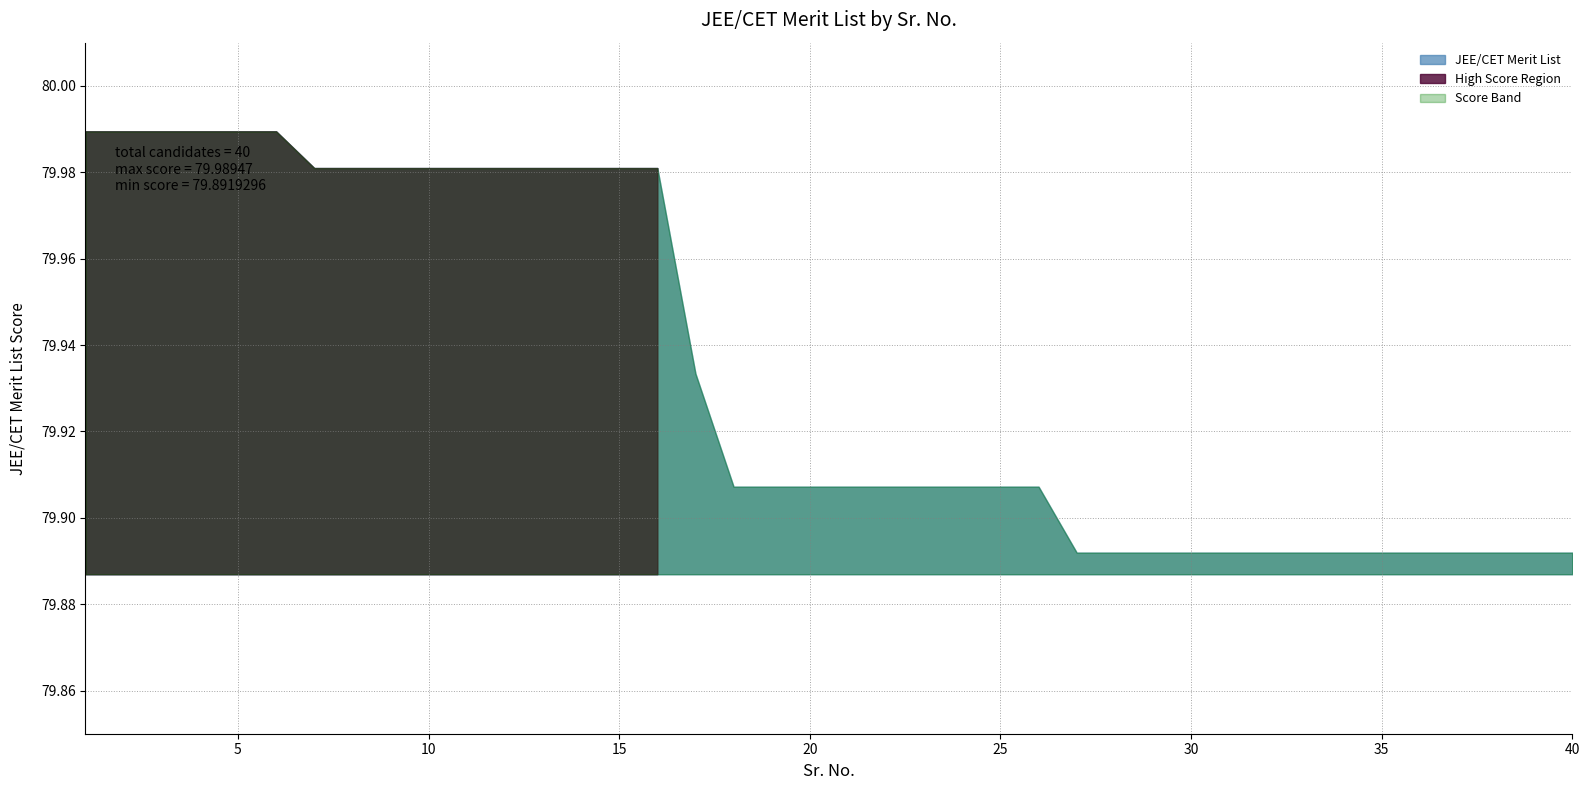

What is the sum of the values at 20 and 13?

159.9